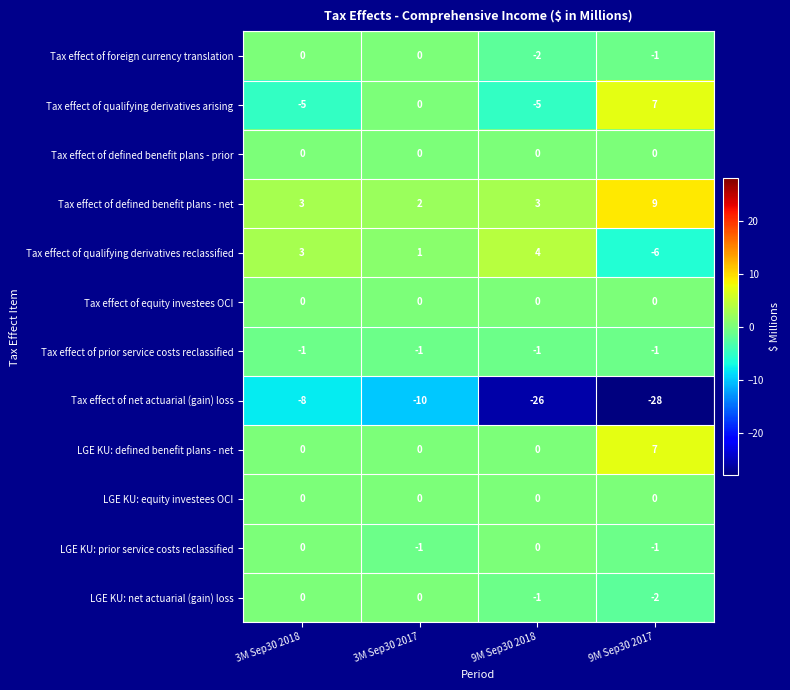

The value of LGE KU: net actuarial (gain) loss at 3M Sep30 2018 is 0. True or false?

True